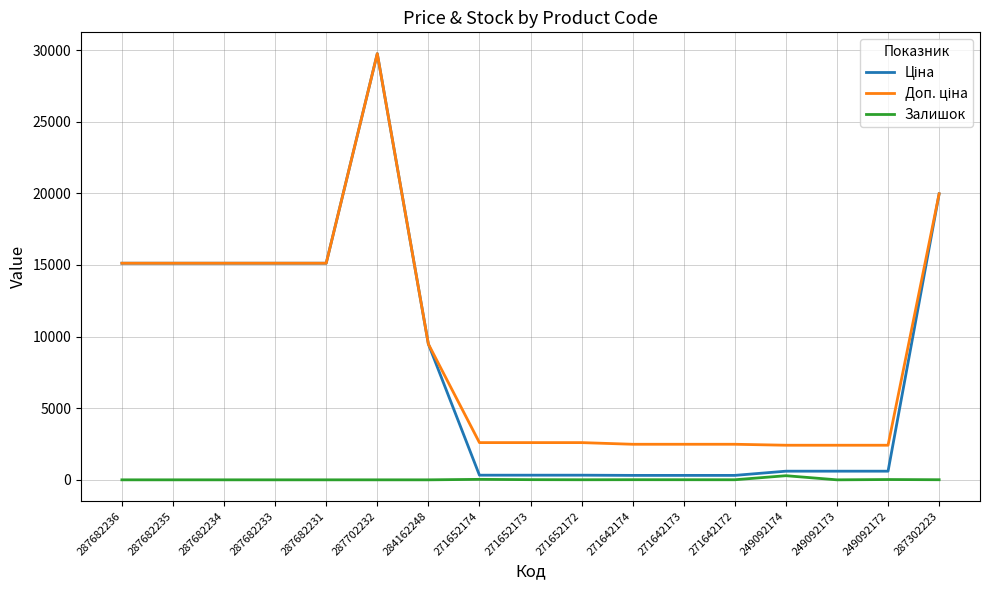

What is the spread (max minus min) of values at 287682236?

15120.0